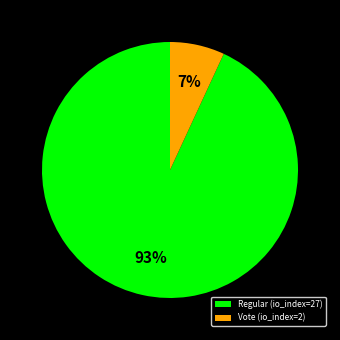

Which slice represents more than half of the pie?

Regular (io_index=27)